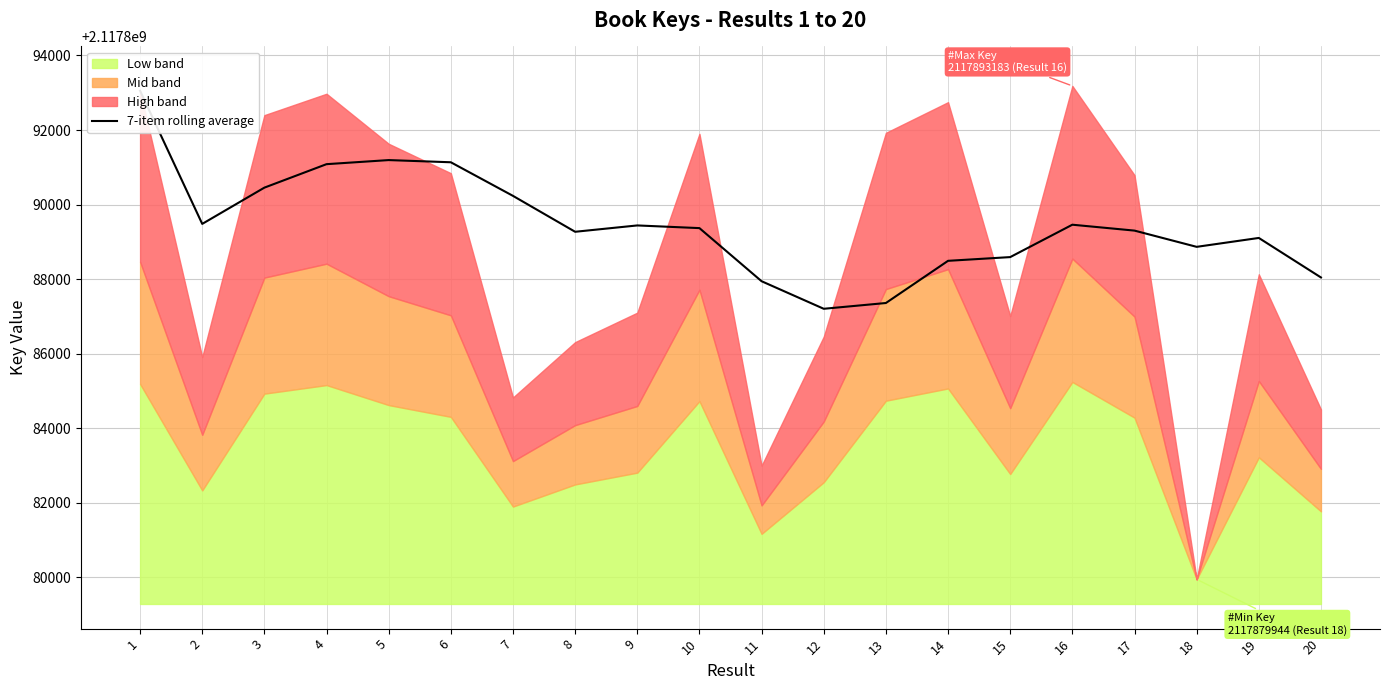

How many points are lower than both their immediate neighbors (excluding endpoints)?

4